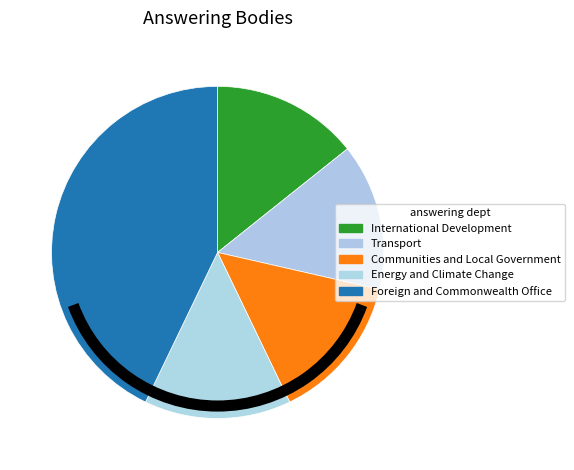

How many segments does this pie chart have?

5